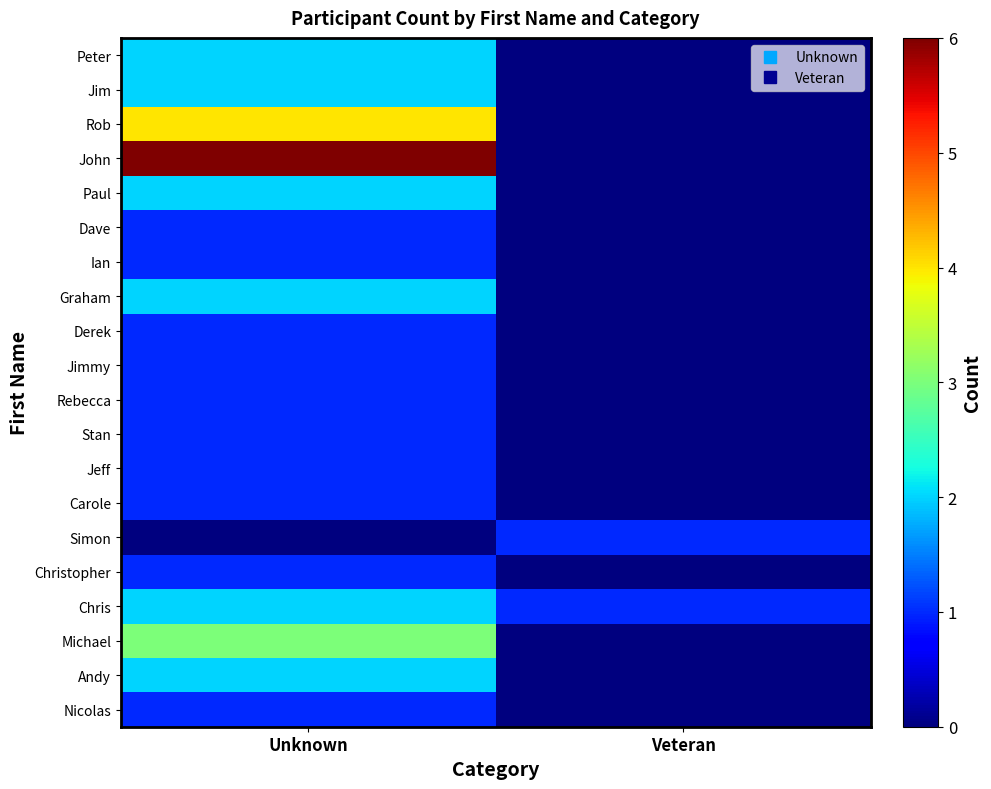

Rank the series at Veteran from highest to lowest value.

Simon, Chris, Peter, Jim, Rob, John, Paul, Dave, Ian, Graham, Derek, Jimmy, Rebecca, Stan, Jeff, Carole, Christopher, Michael, Andy, Nicolas